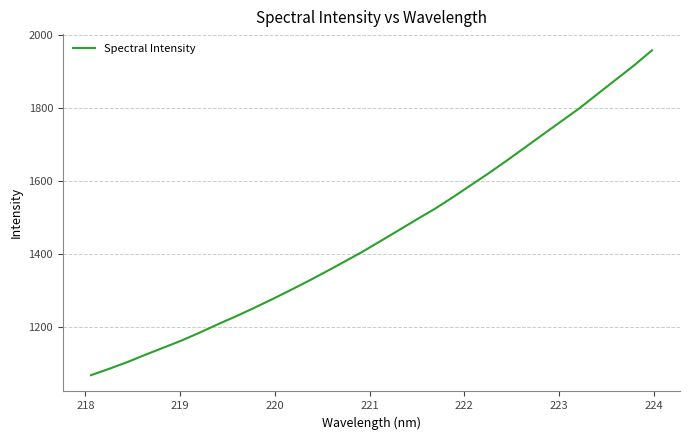

What is the difference between the maximum and minimum values?

887.4